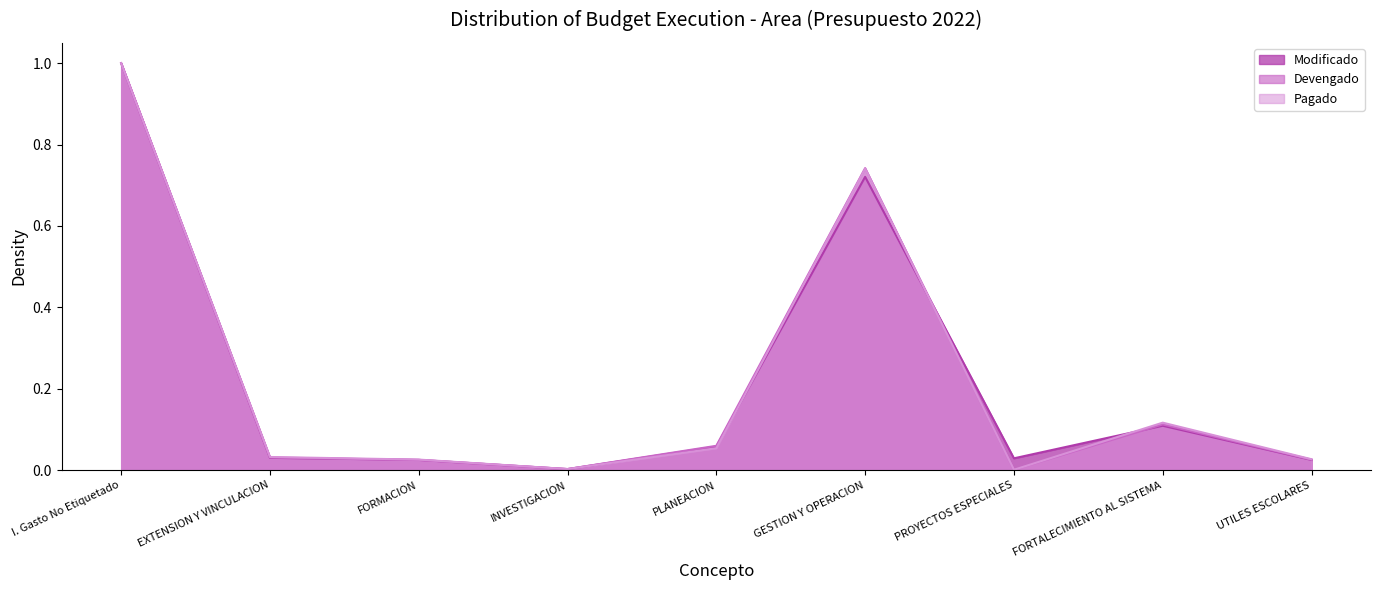

True or false: Modificado has a value of 1.3 at GESTION Y OPERACION.

False